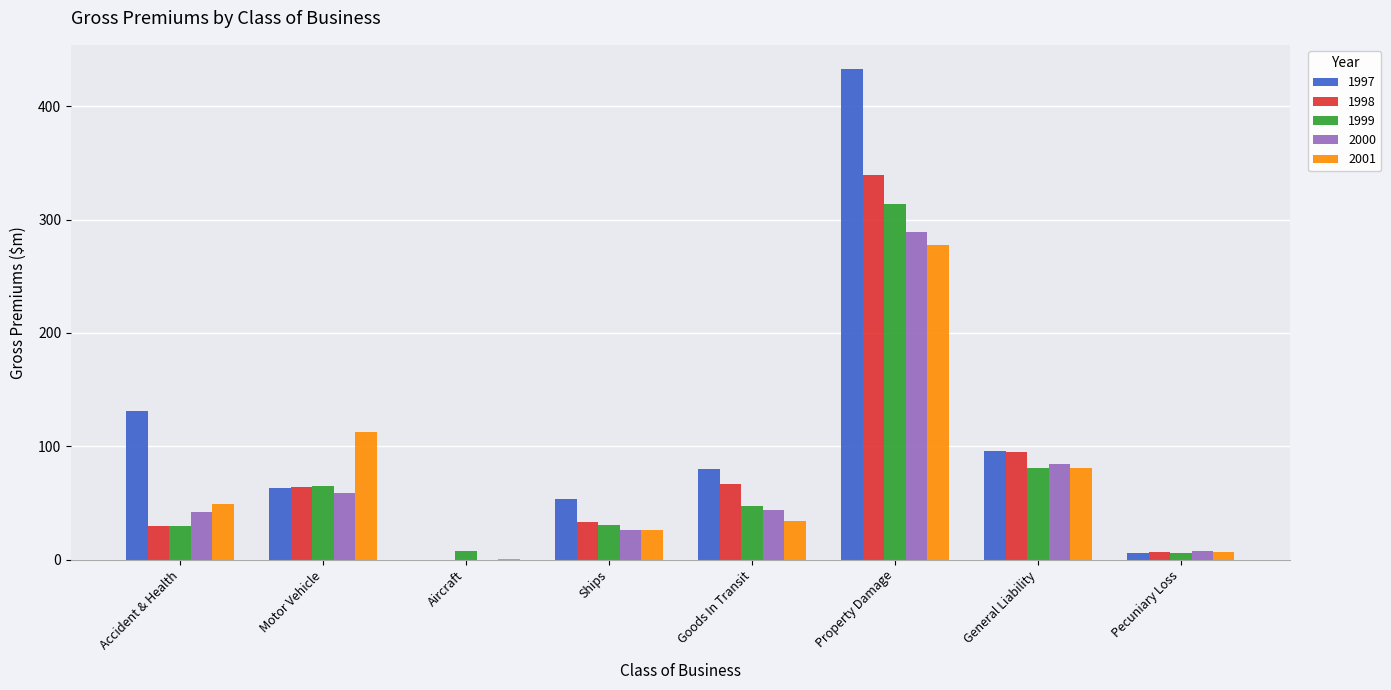

Which series has the largest total across all categories?

1997